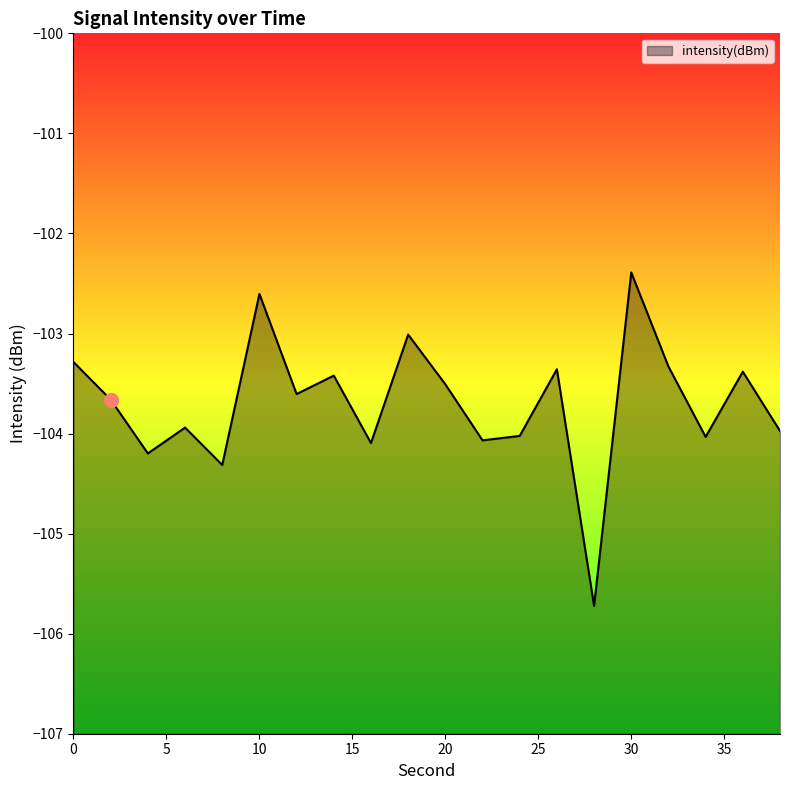

What value does the data have at 34?

-104.0